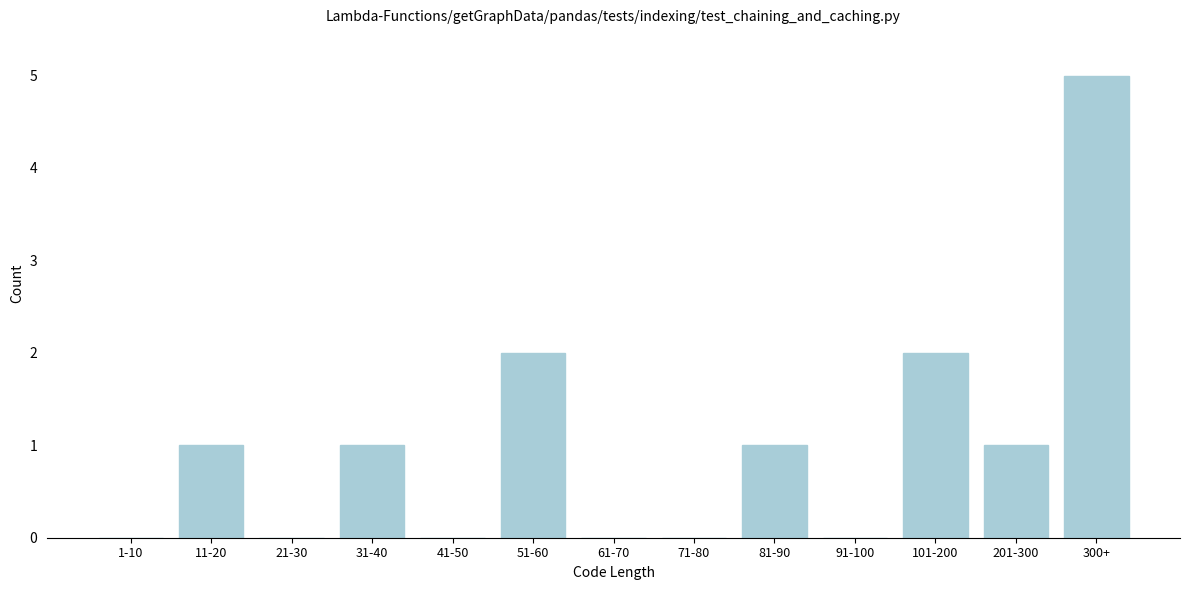

Reading left to right, list all the values displayed in this chart.

1-10=0	11-20=1	21-30=0	31-40=1	41-50=0	51-60=2	61-70=0	71-80=0	81-90=1	91-100=0	101-200=2	201-300=1	300+=5